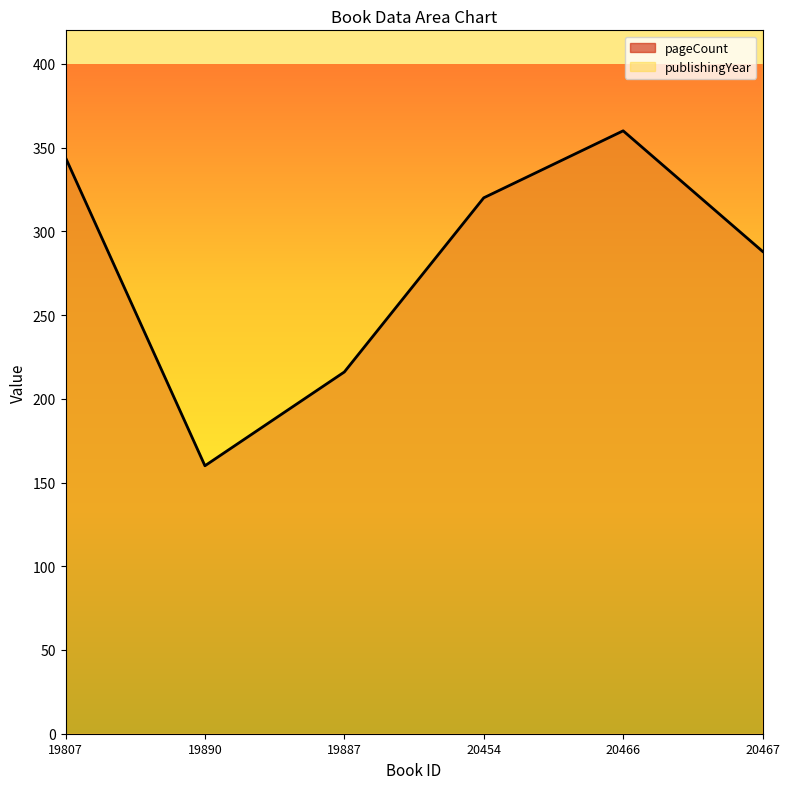

Rank the series at 20454 from highest to lowest value.

publishingYear, pageCount